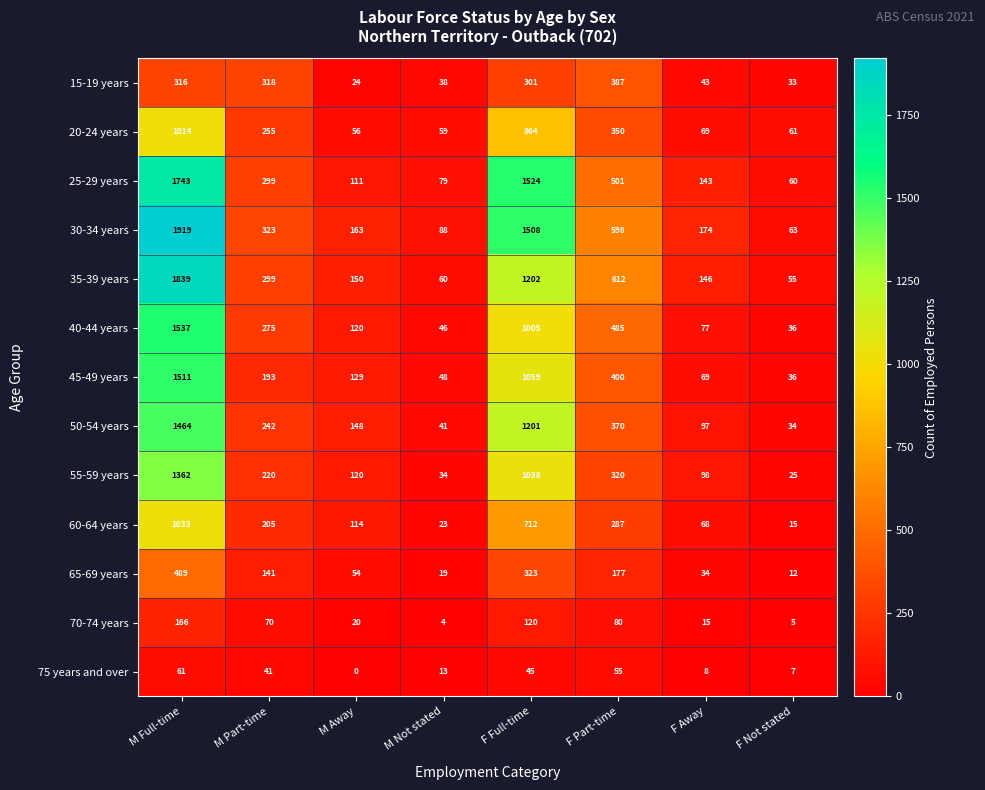

At M Not stated, list the series in order from largest to smallest.

30-34 years, 25-29 years, 35-39 years, 20-24 years, 45-49 years, 40-44 years, 50-54 years, 15-19 years, 55-59 years, 60-64 years, 65-69 years, 75 years and over, 70-74 years